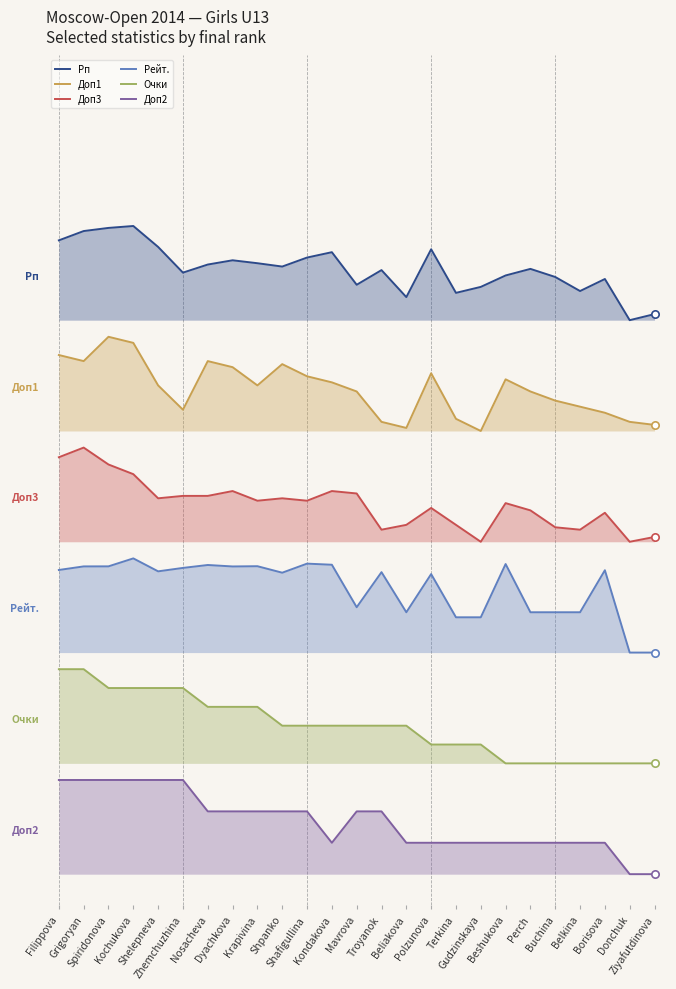

Which series has the largest total across all categories?

Рп